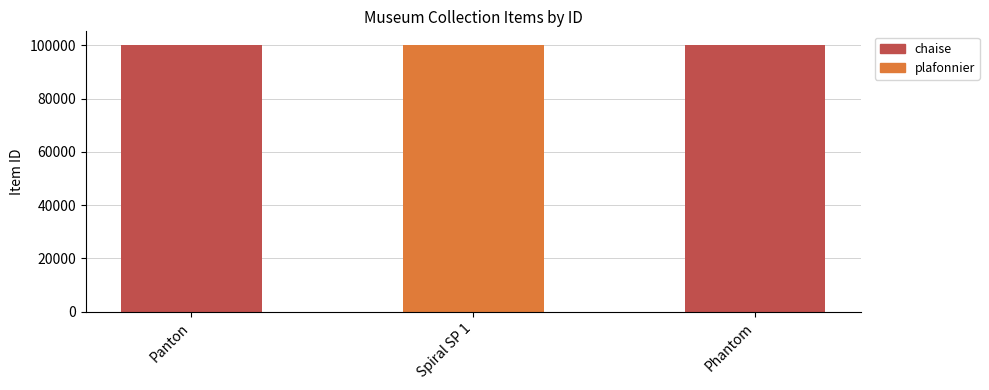

Rank the categories by value from highest to lowest.

Phantom, Spiral SP 1, Panton